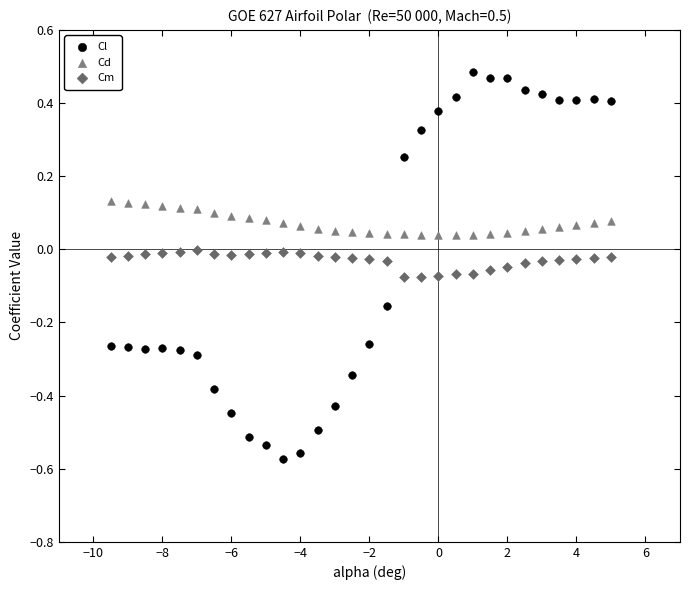

What are all the series names shown in the legend?

Cl, Cd, Cm